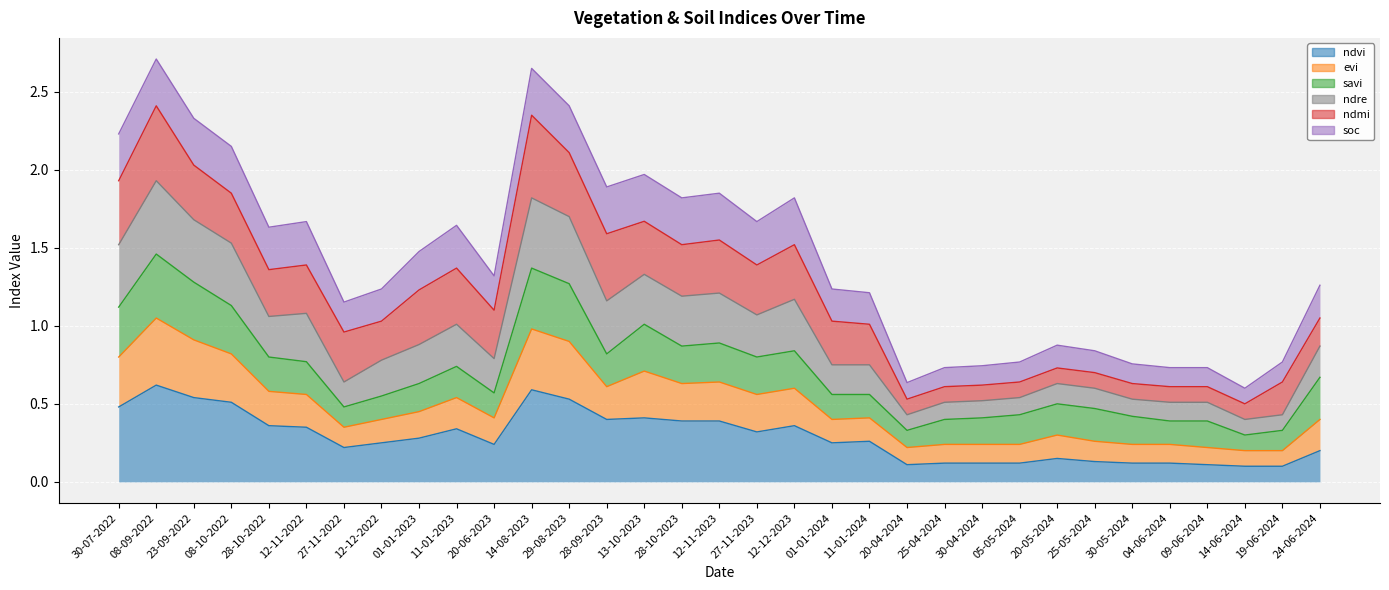

True or false: ndre and ndvi intersect in this chart.

False